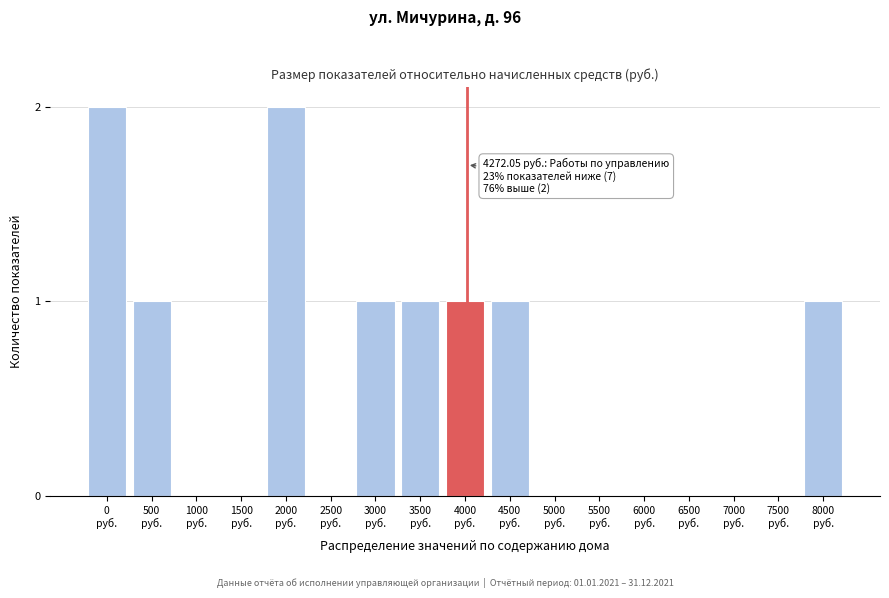

Are the bars horizontal?

No